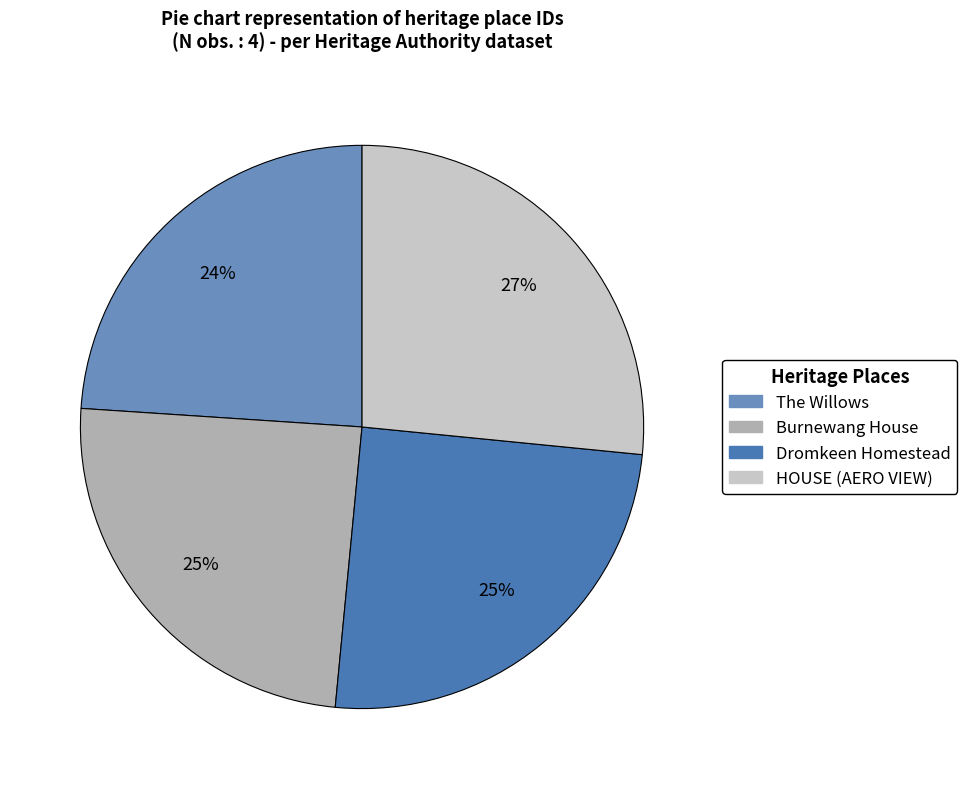

Combined, do Burnewang House and HOUSE (AERO VIEW) account for over 50%?

Yes